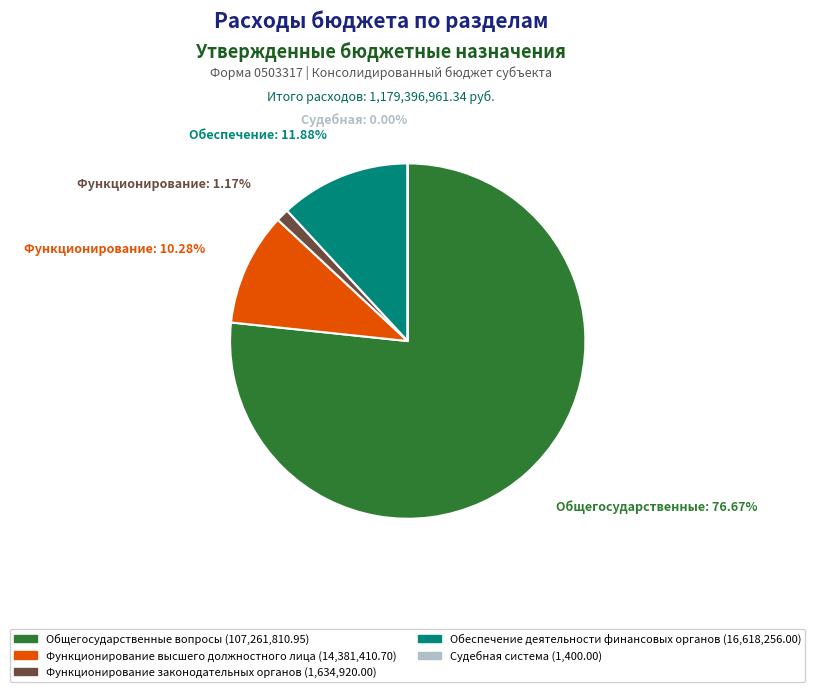

Does any single category account for the majority?

Yes